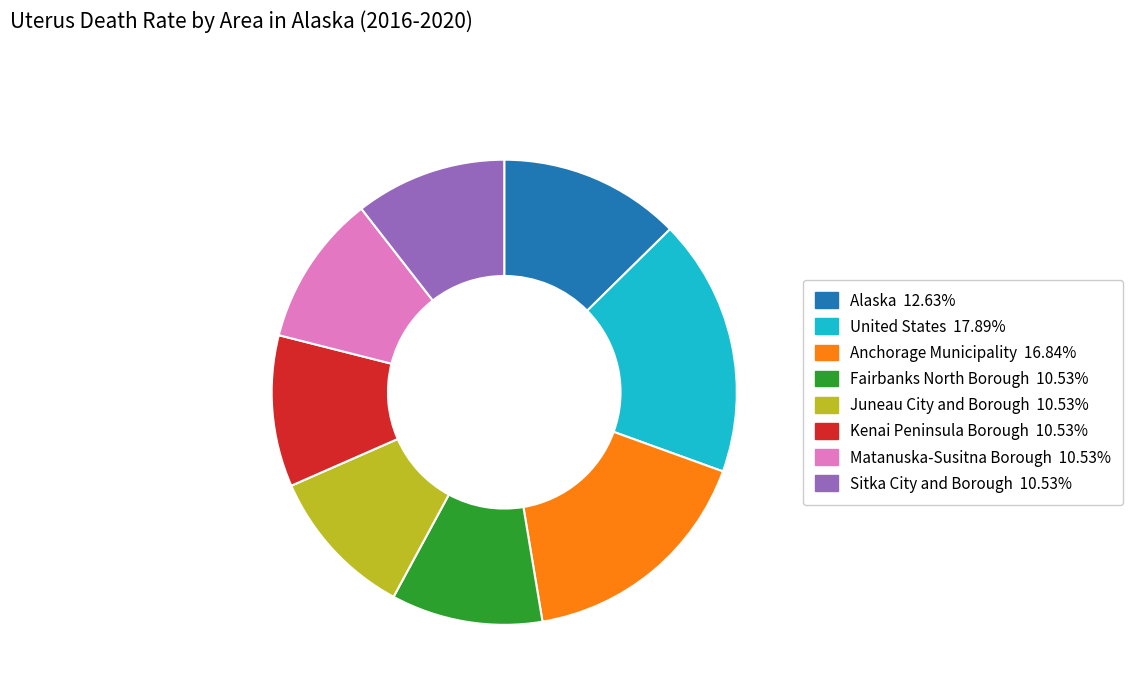

Do Kenai Peninsula Borough and Matanuska-Susitna Borough together represent more than half of the pie?

No